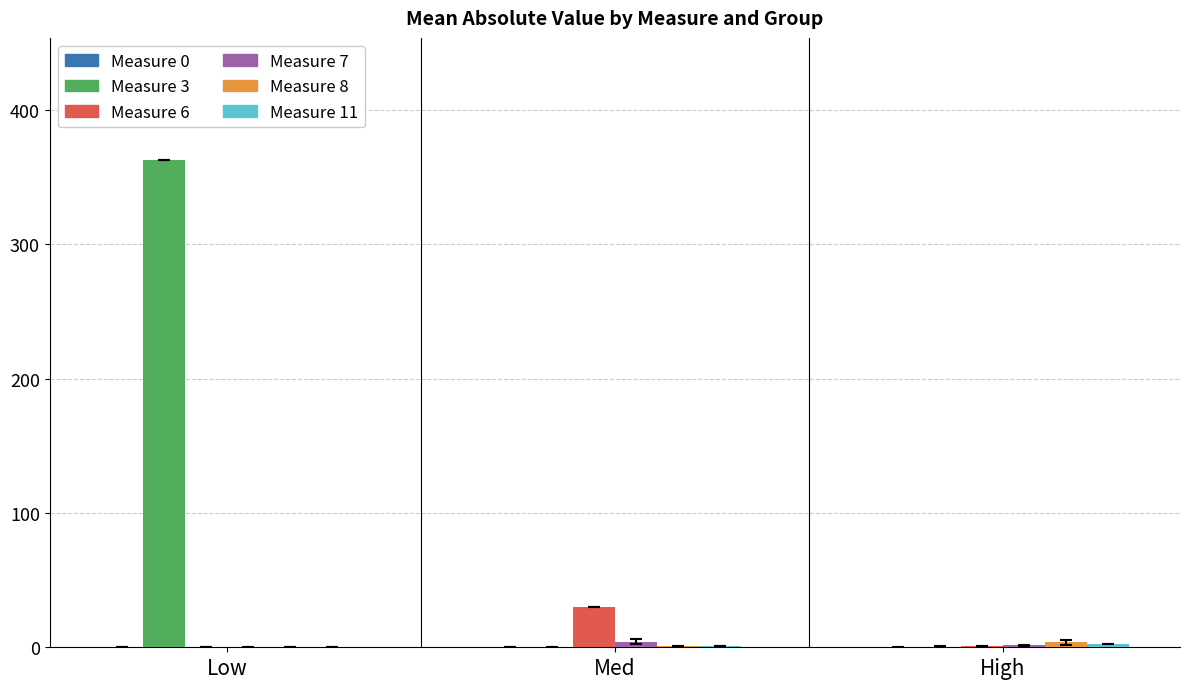

What is the sum of all Measure 3 values?

363.5